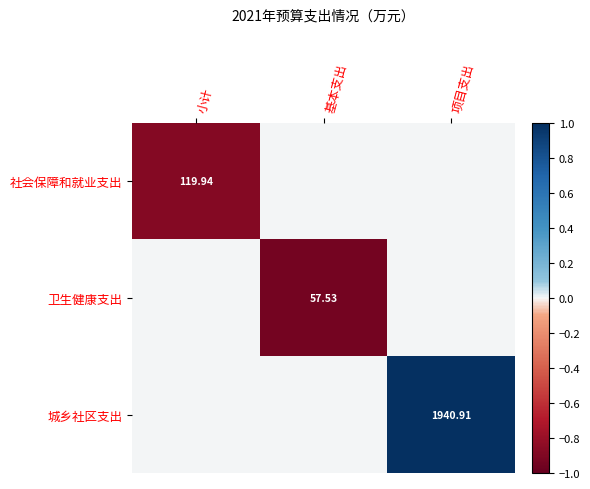

At which label does 卫生健康支出 reach its minimum?

基本支出